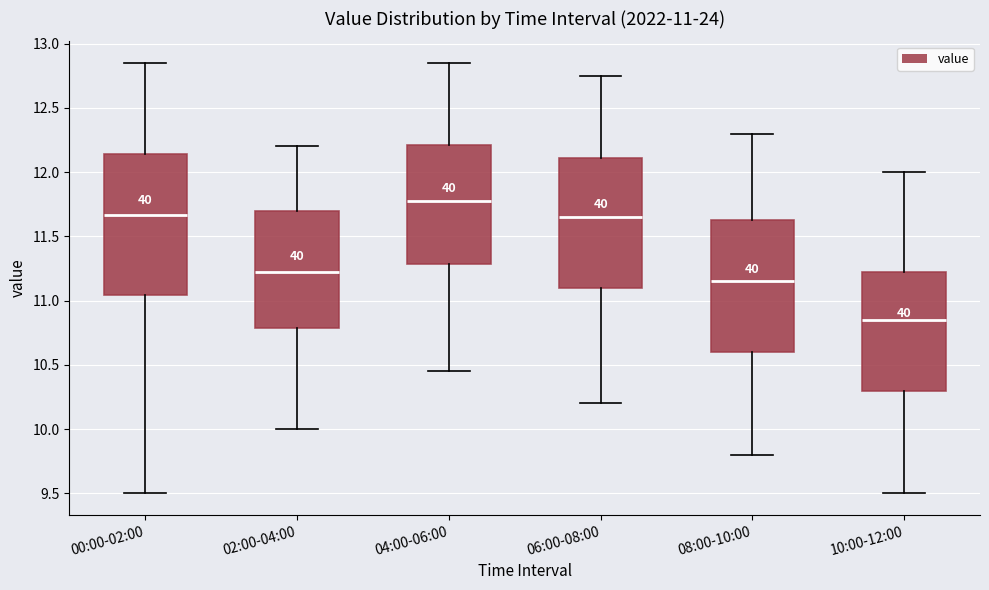

Comparing the boxes themselves (not the whiskers), which one is the tallest?

00:00-02:00